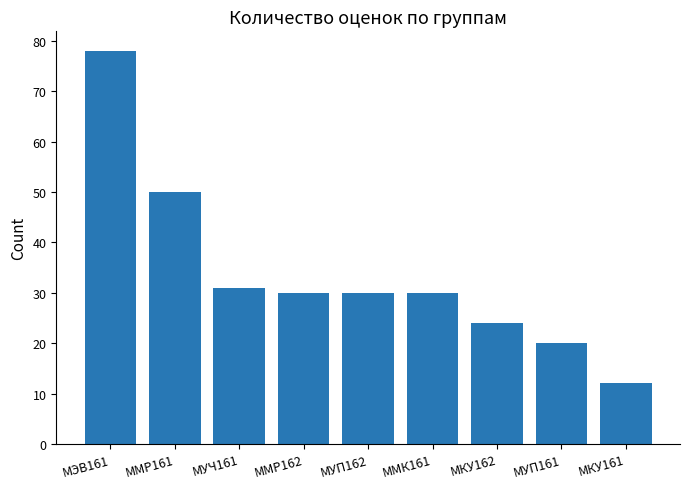

What is the difference between the second highest and second lowest values?

30